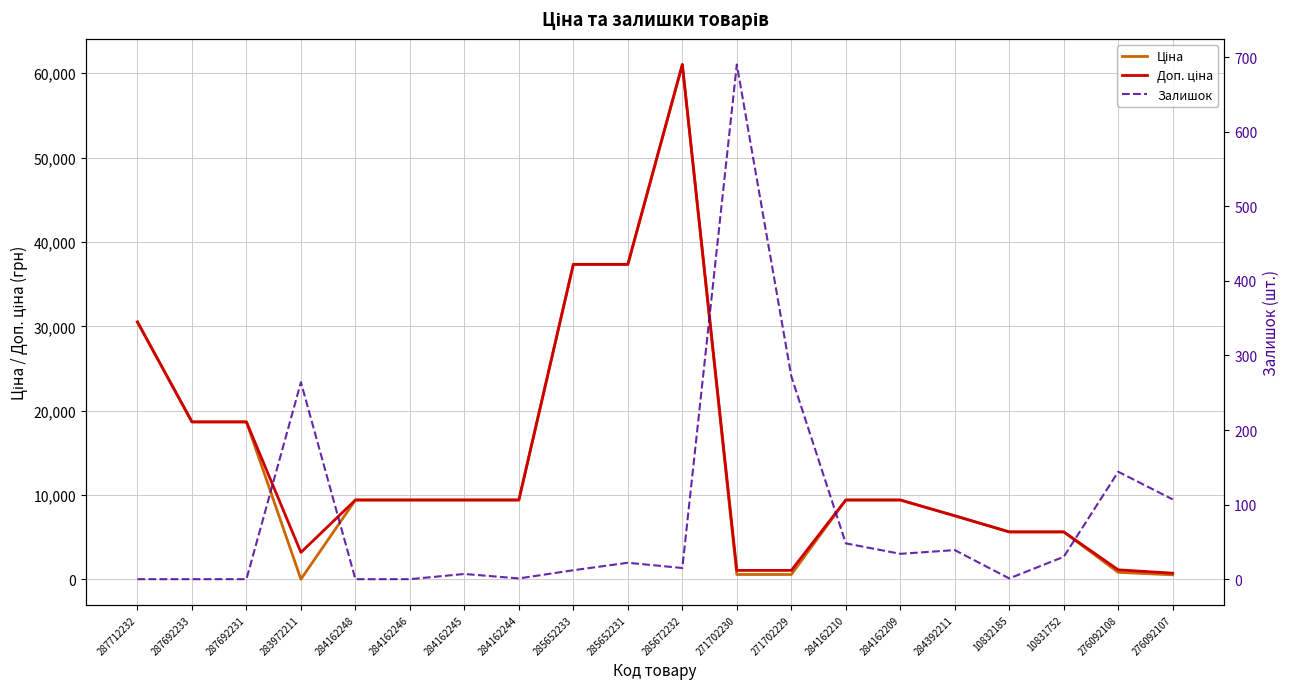

How many data points in Залишок are less than 22?

10